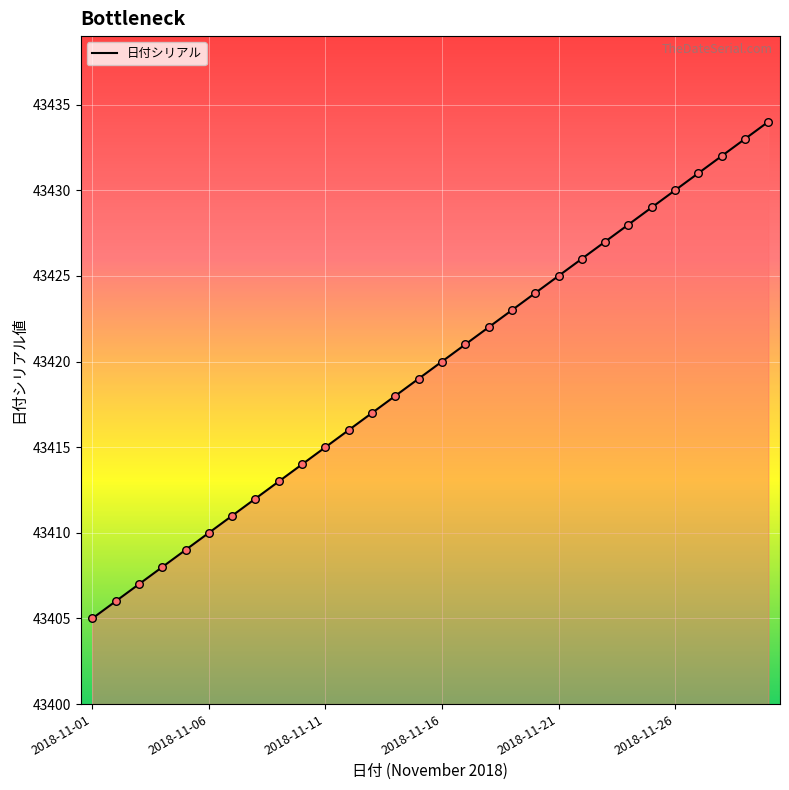

What is the smallest value displayed?

43405